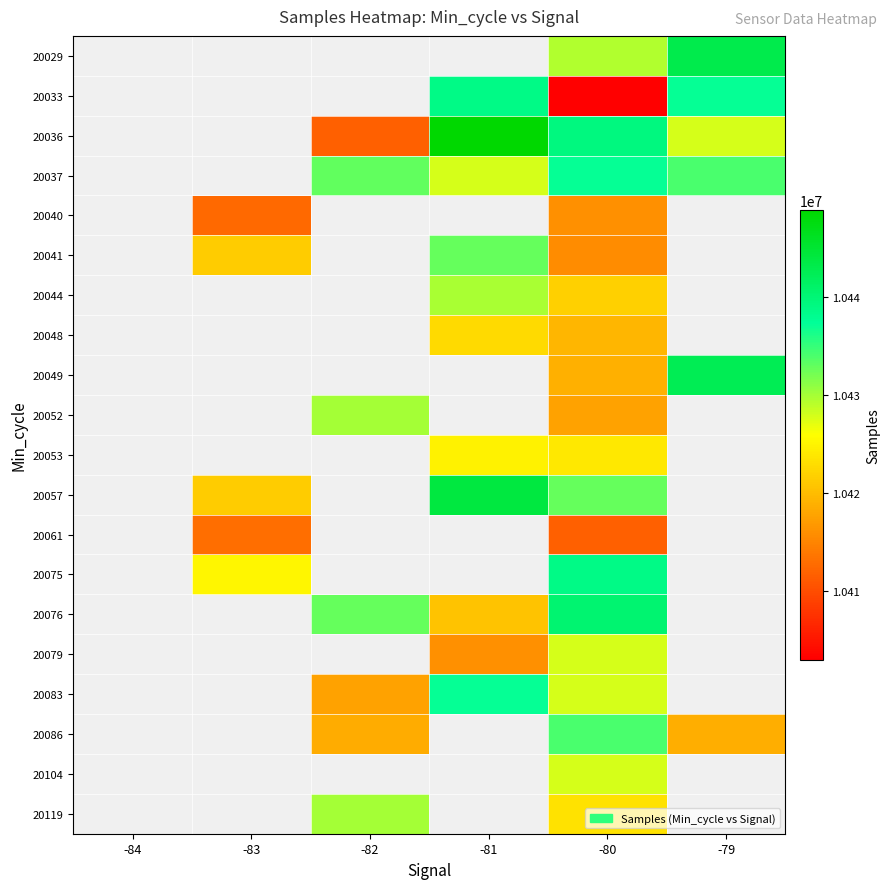

How many series are shown in this chart?

20